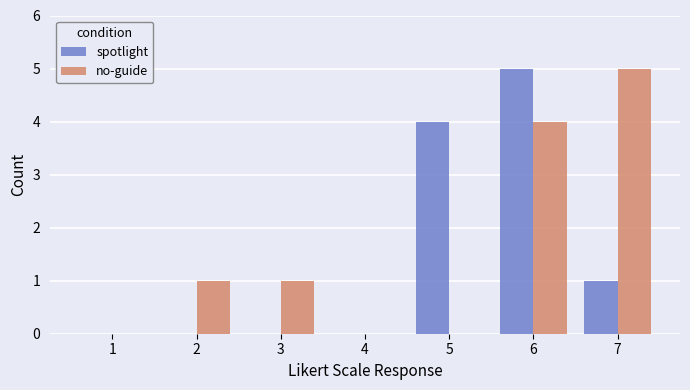

What is the maximum value for spotlight?

5